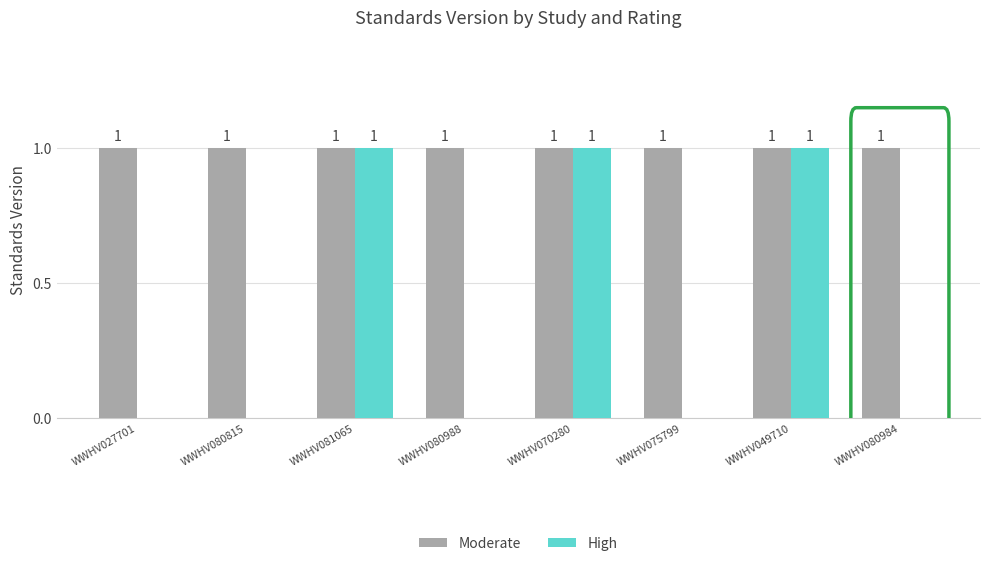

Are the bars grouped side by side (vs. stacked)?

Yes